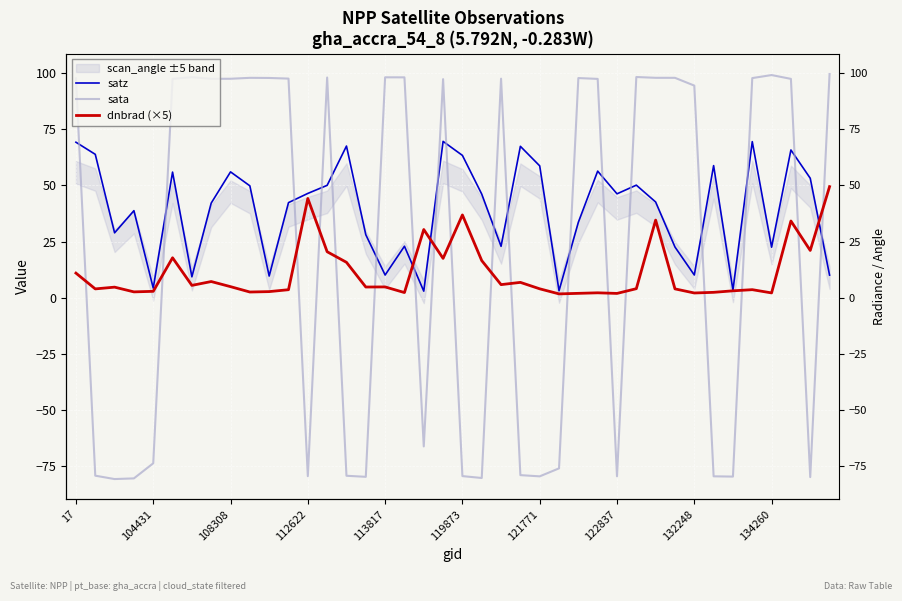

How many values in the satz series are below 46?

20